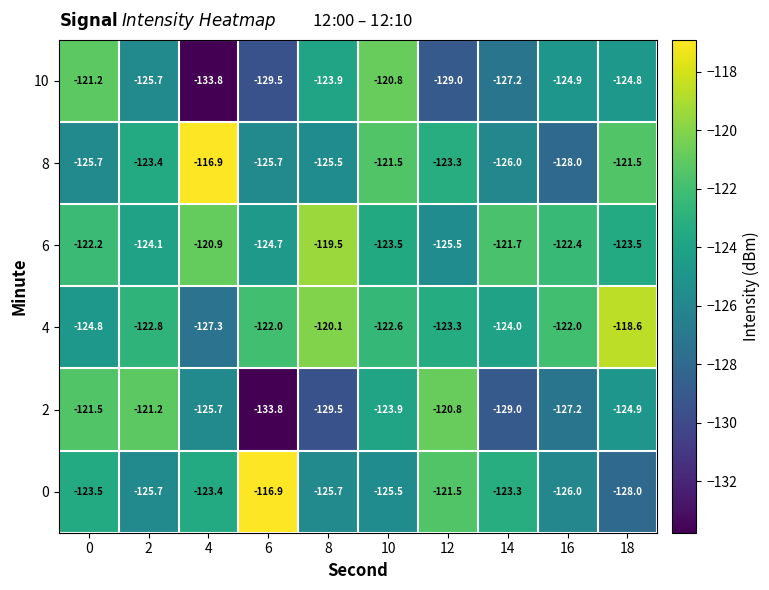

What is the difference between the maximum and second lowest values in the 4 series?

6.2